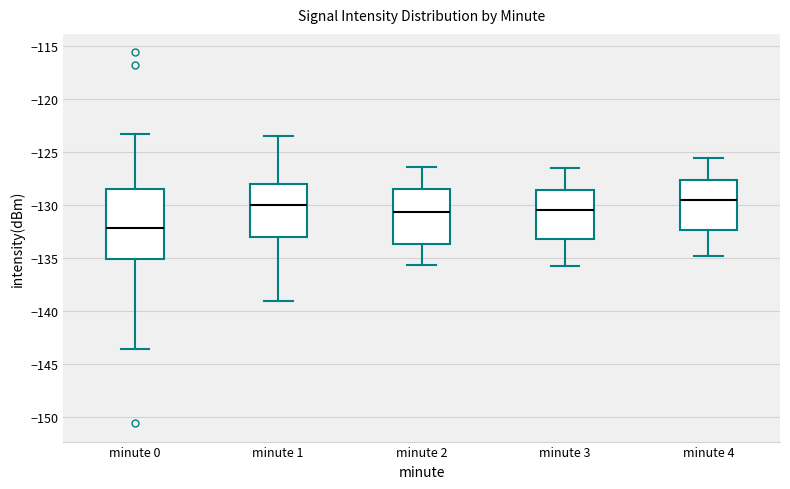

Comparing the boxes themselves (not the whiskers), which one is the tallest?

minute 0